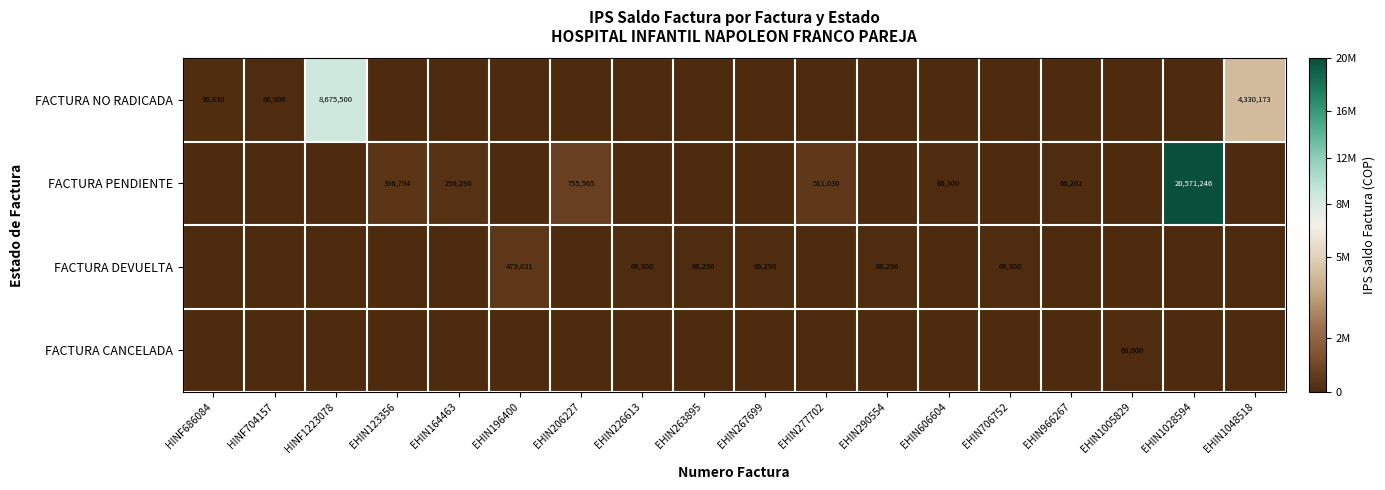

At how many categories does at least one series exceed 12274843?

1